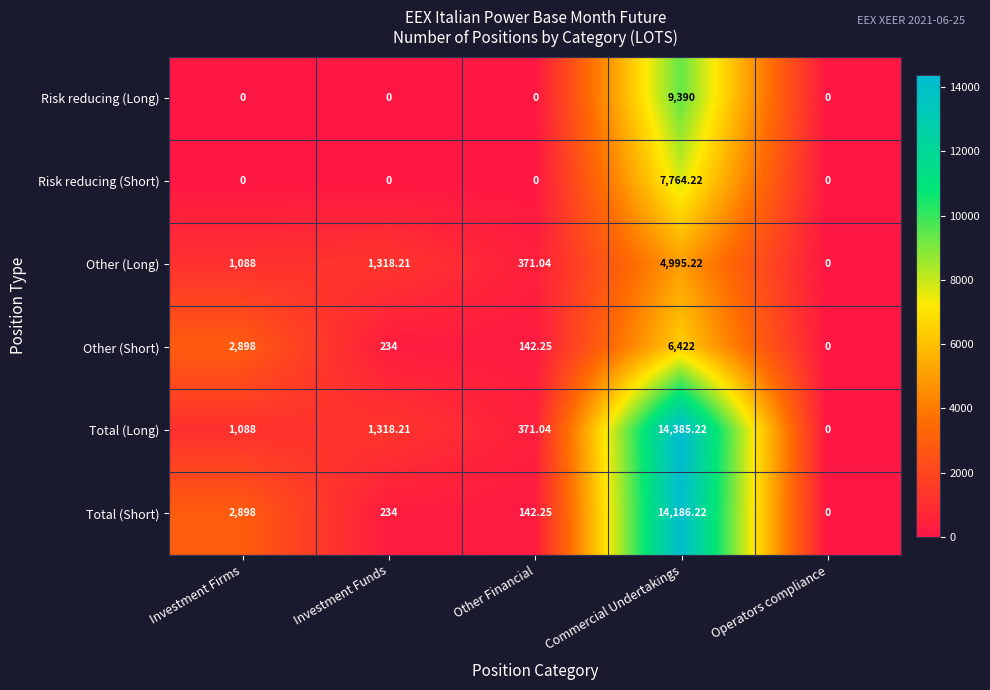

Which series has the largest range (max minus min)?

Total (Long)